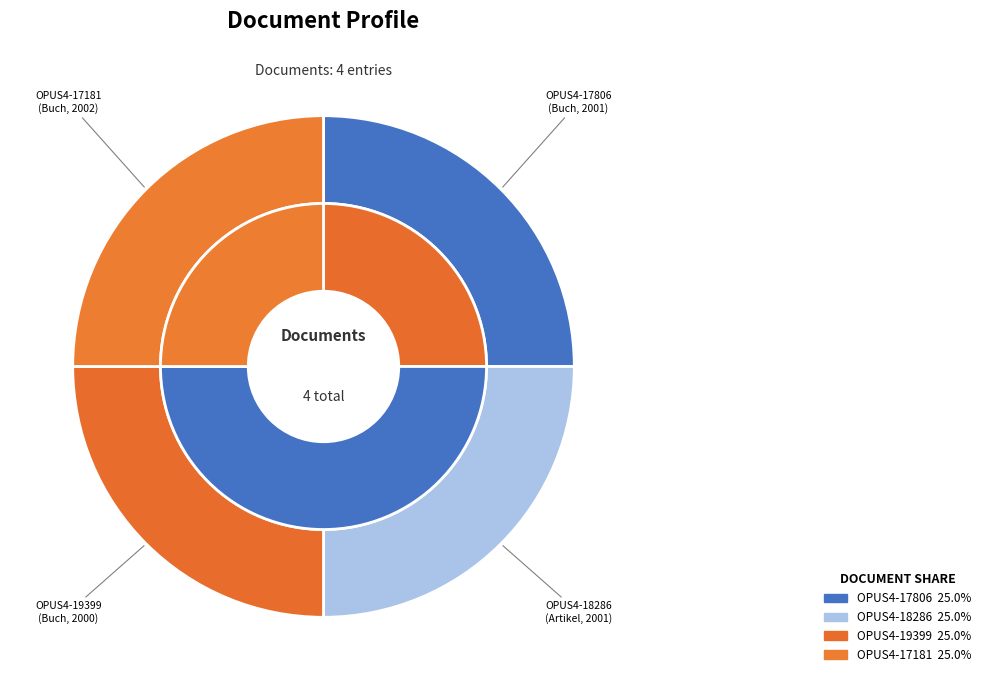

What percentage is NOT represented by OPUS4-17181
(Buch, 2002)?

75.0%